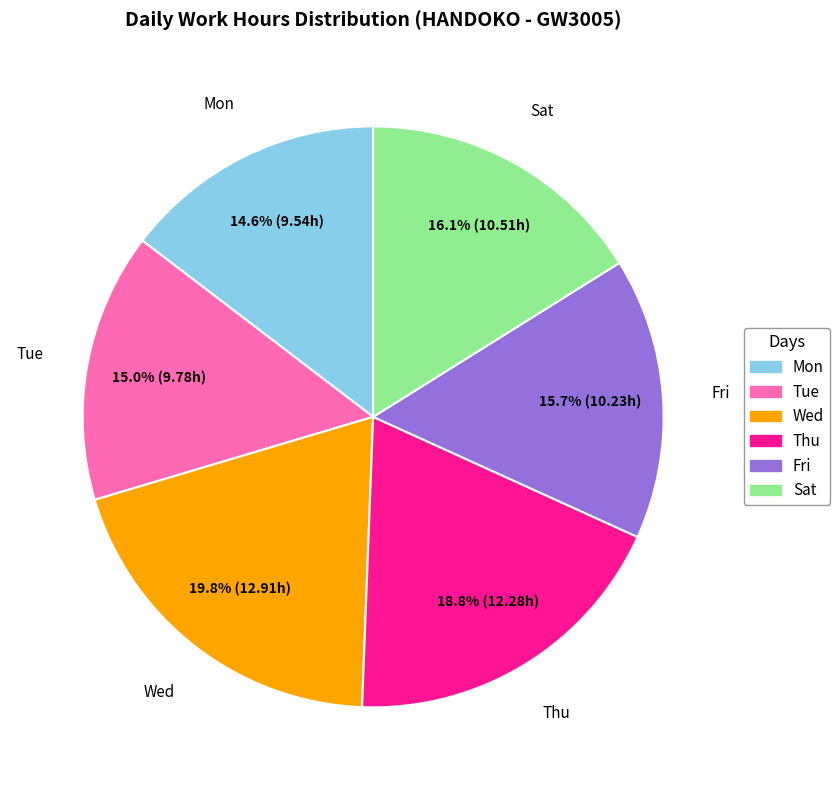

Which slice is the largest?

Wed